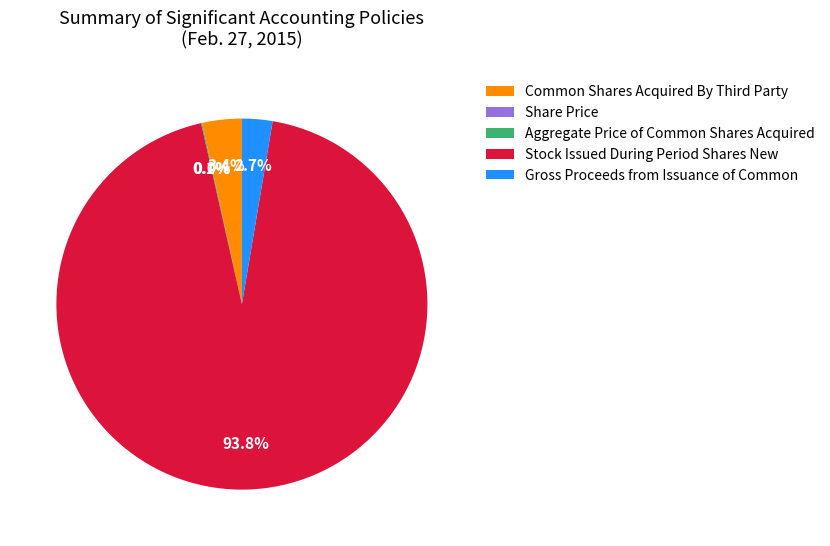

How many slices are in this pie chart?

5